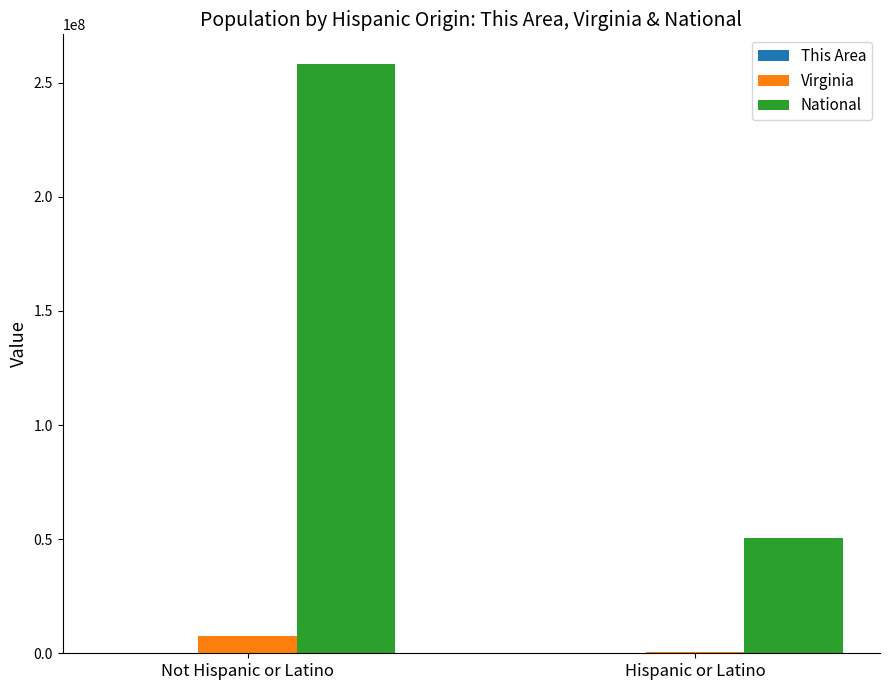

Which series has the largest total across all categories?

National